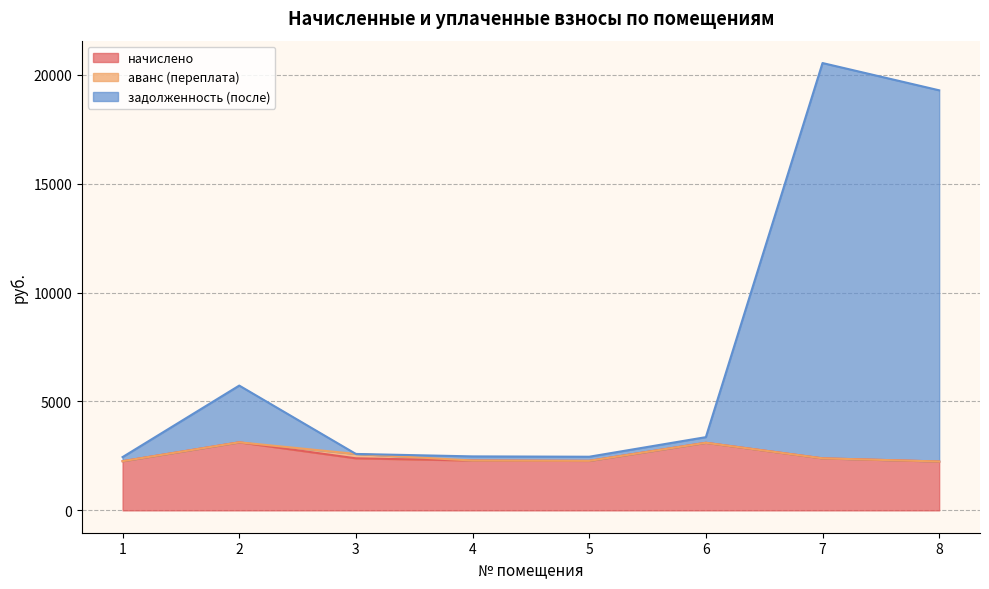

What is the value of the задолженность (после) point at the 7th from the left?

20539.4